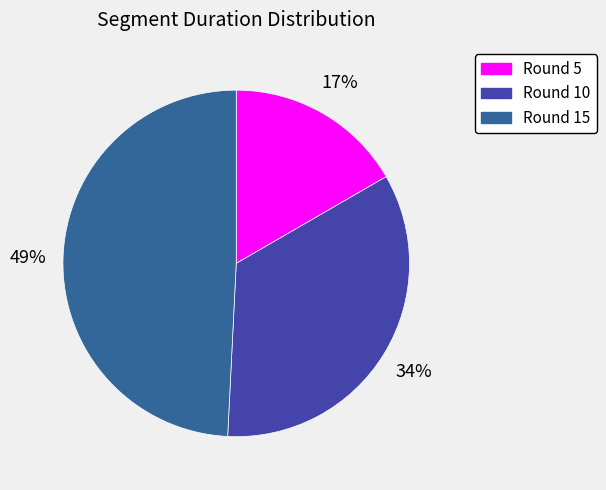

True or false: Round 15 accounts for 49% of the total.

True